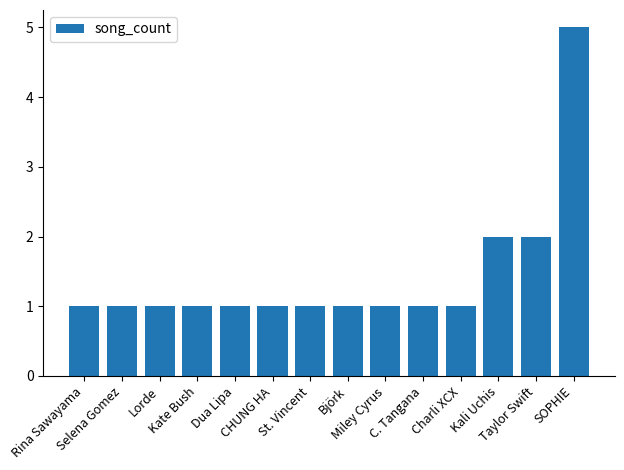

Approximately how many times larger is the value at C. Tangana compared to Charli XCX?

1.0